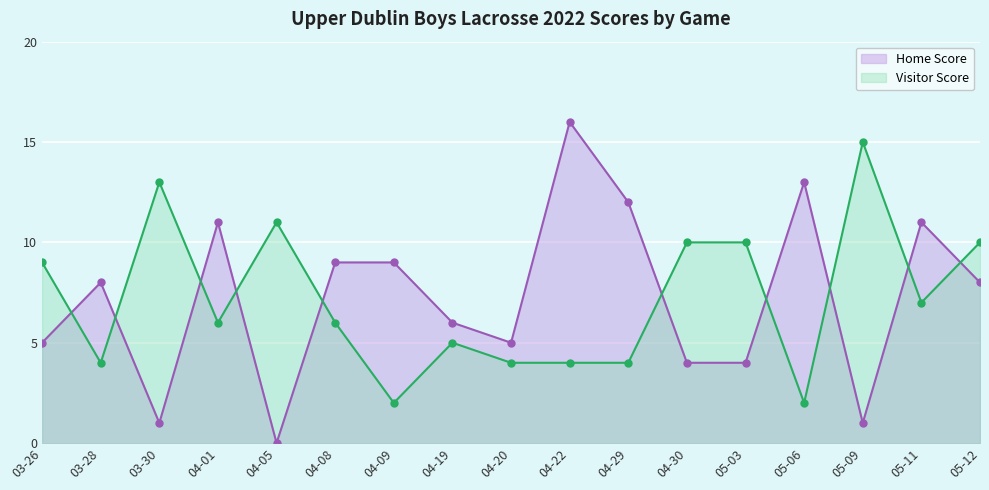

What are all the series names shown in the legend?

Home Score, Visitor Score